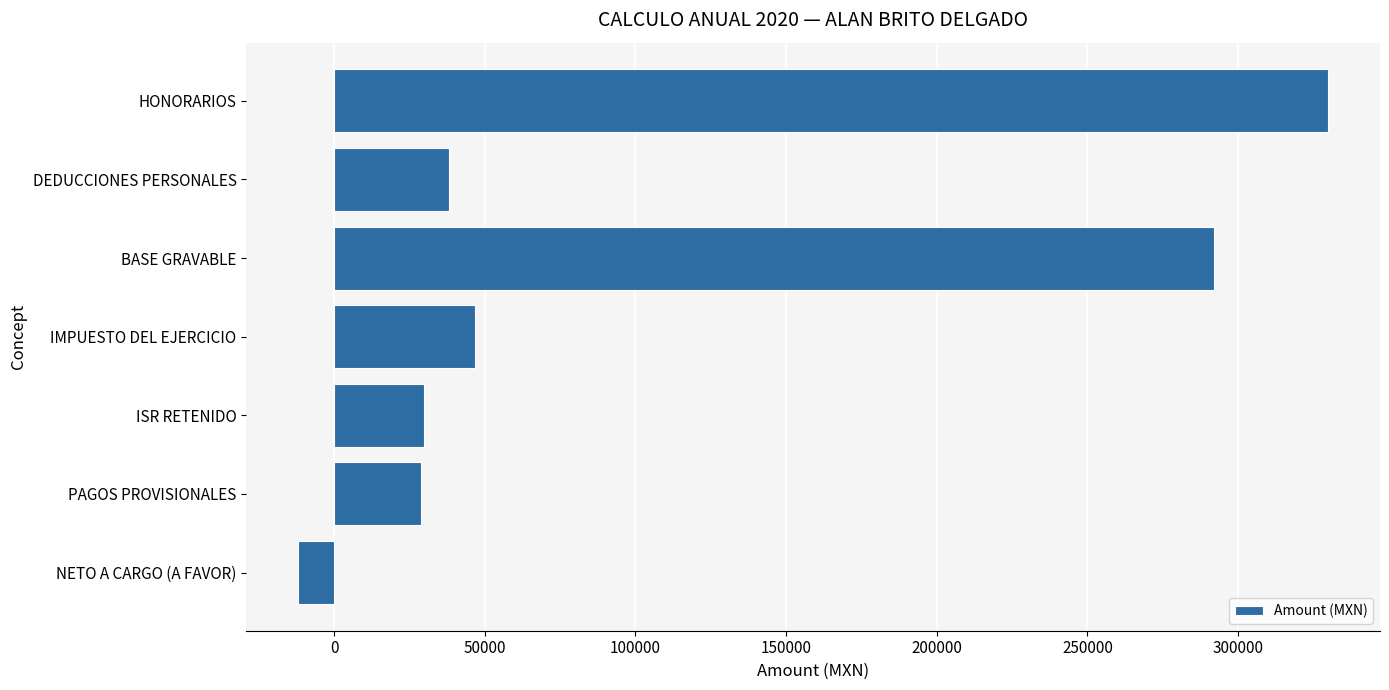

Where is the data nearest to the value 158977?

IMPUESTO DEL EJERCICIO